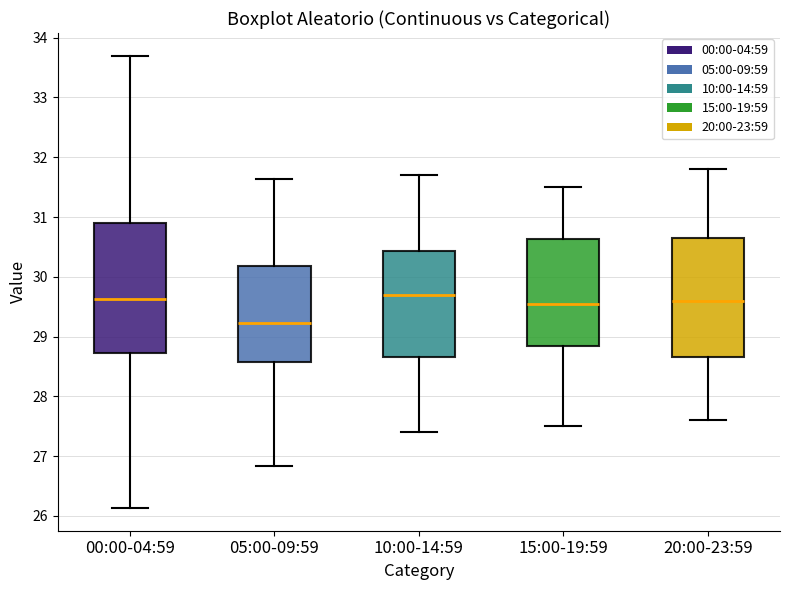

Which box is the tallest, from its lower edge to its upper edge?

00:00-04:59